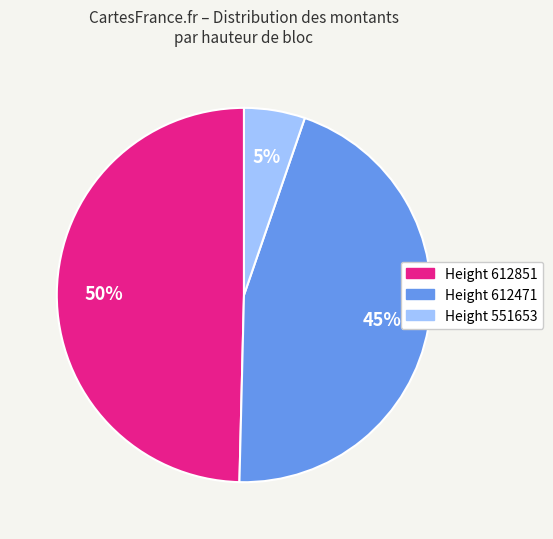

To the nearest percent, what is the average slice percentage?

33%